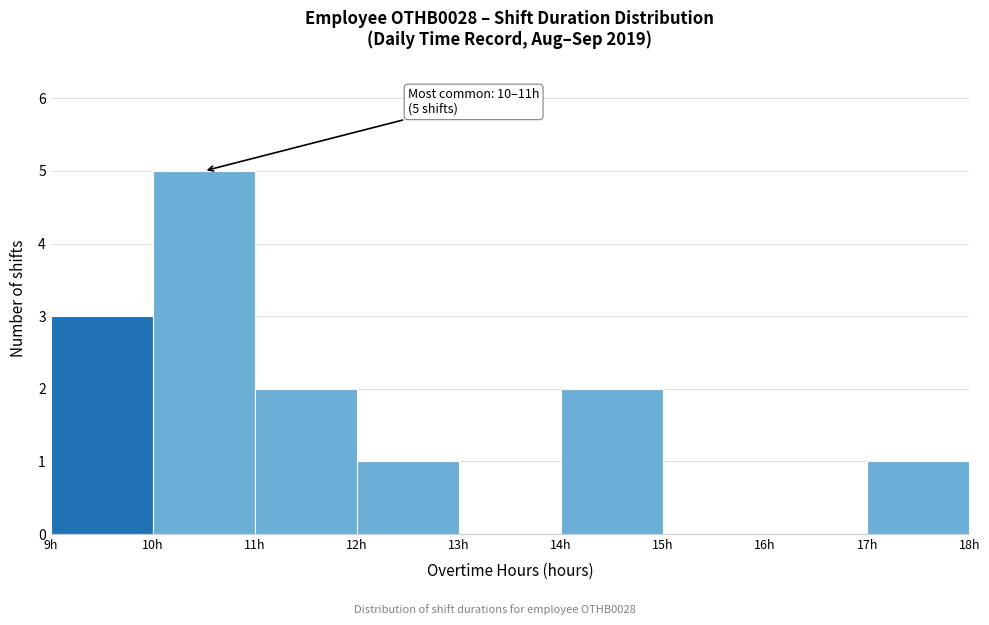

Which range on the x-axis has the tallest bar?

10 to 11